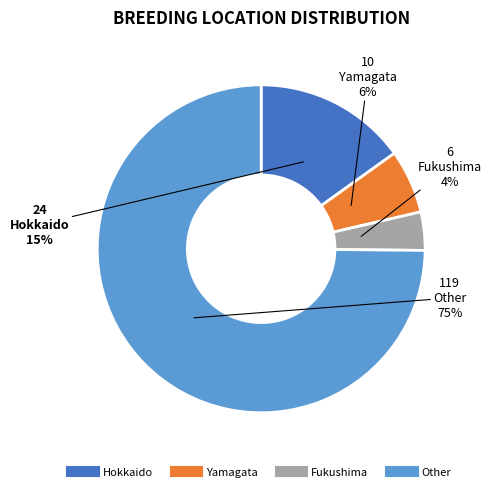

What percentage is the Yamagata slice, to the nearest percent?

6%